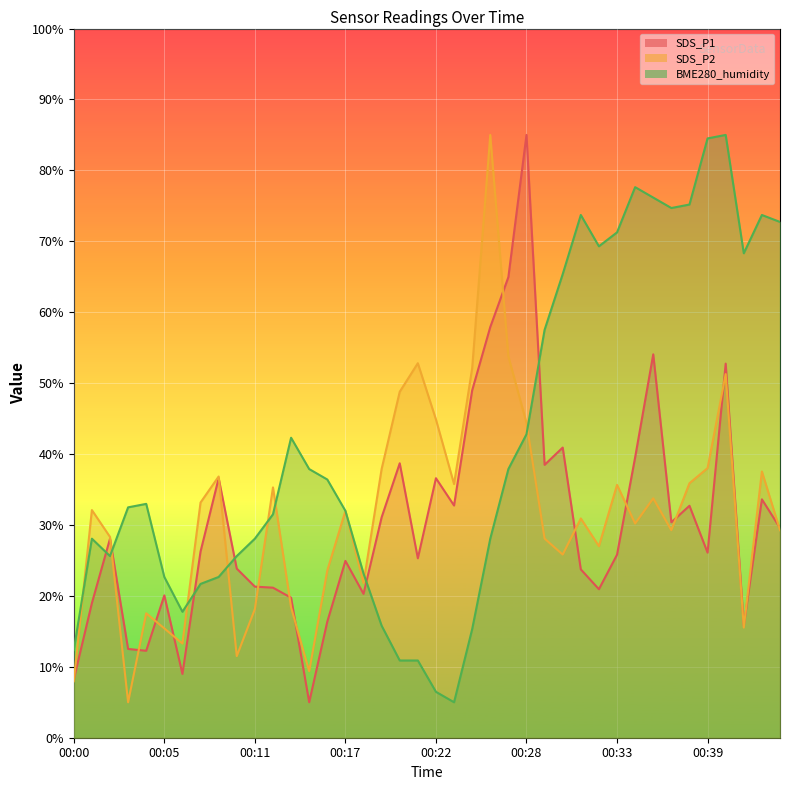

True or false: BME280_humidity has a value of 25.6 at 00:10.

True